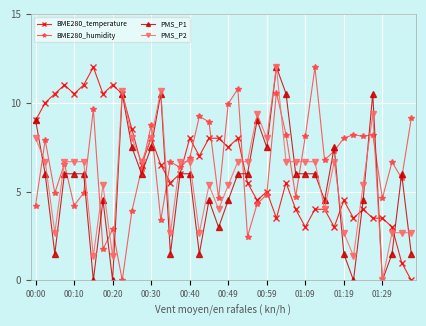

What is the sum of all PMS_P2 values?

229.9